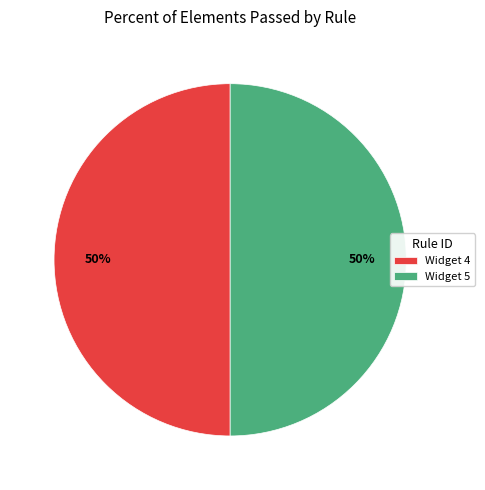

Is the sum of Widget 5 and Widget 4 greater than half?

Yes